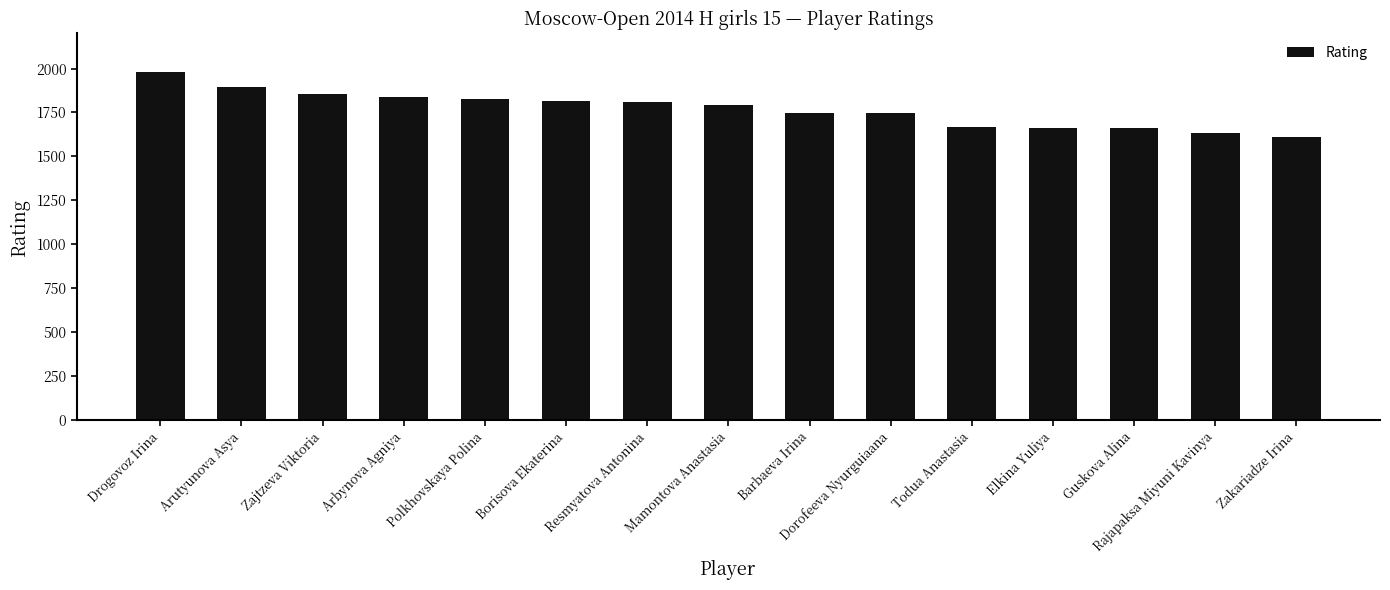

What is the smallest value displayed?

1611